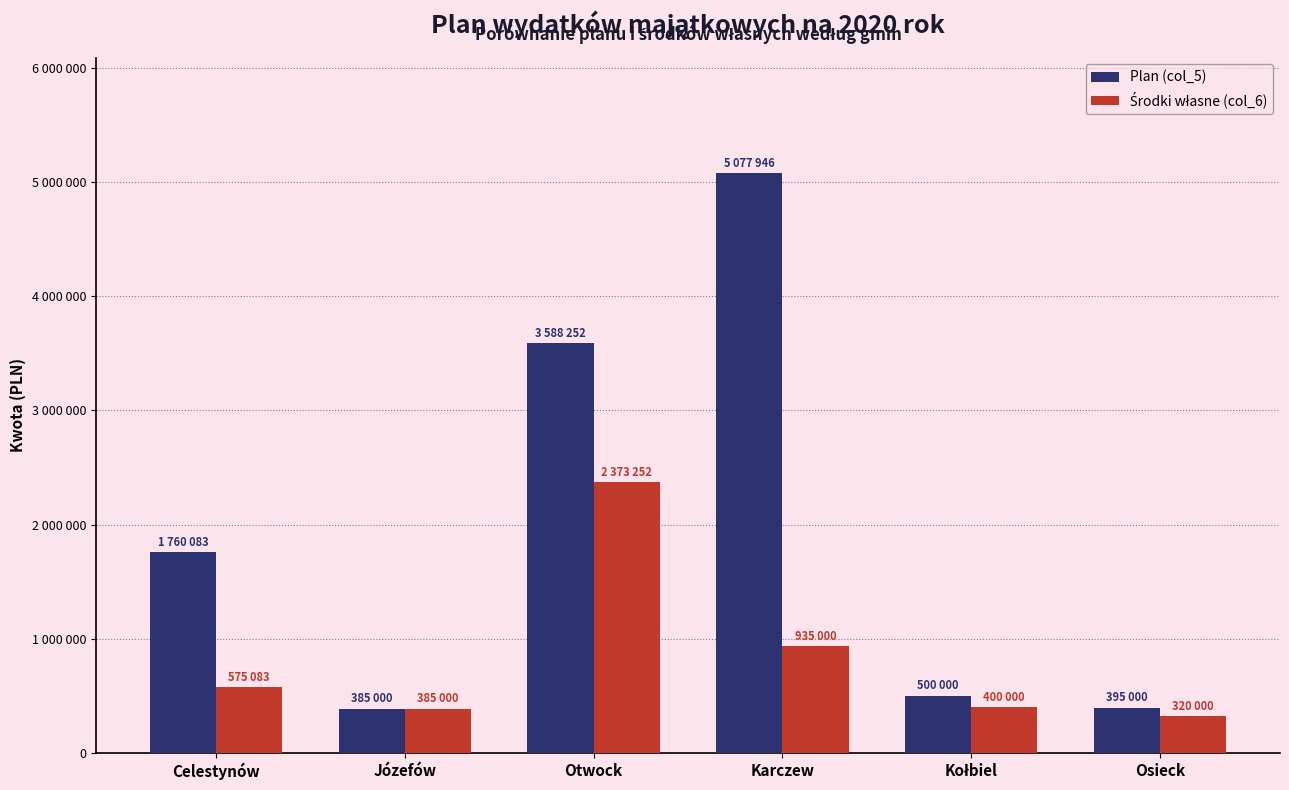

What is the difference between the maximum and minimum values in the Plan (col_5) series?

4692946